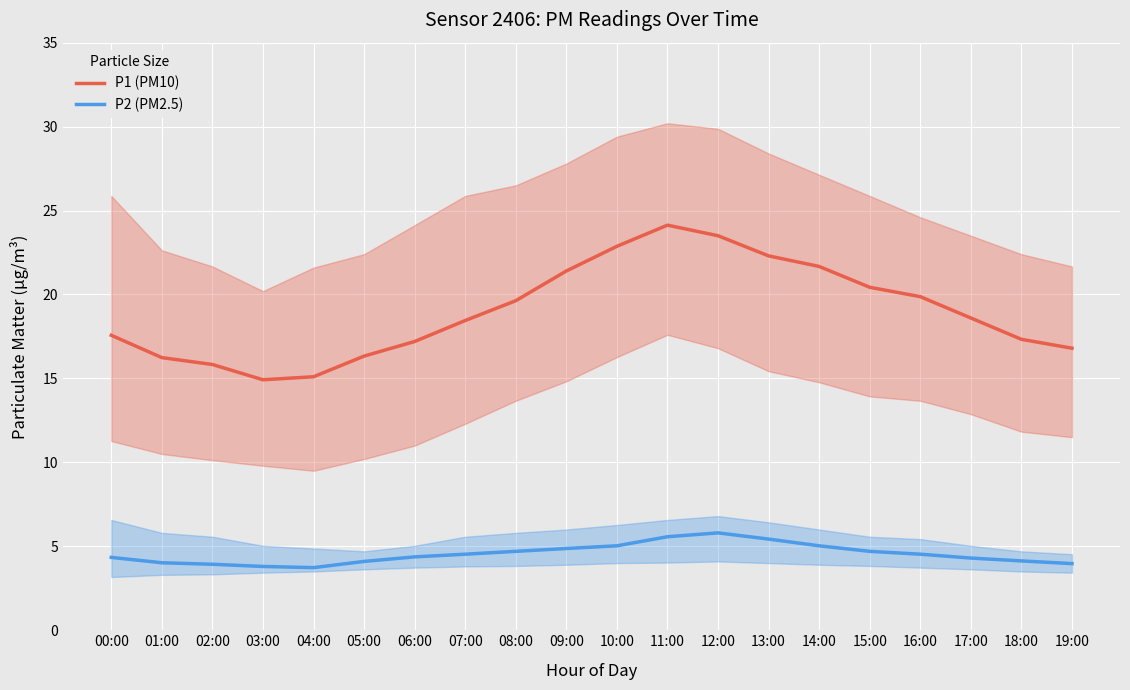

True or false: P2 (PM2.5) and P1 (PM10) cross at least once.

False